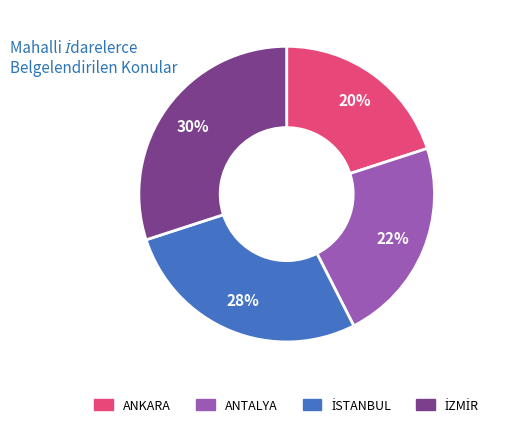

To the nearest percent, what is the difference between the largest and smallest slice percentages?

10%